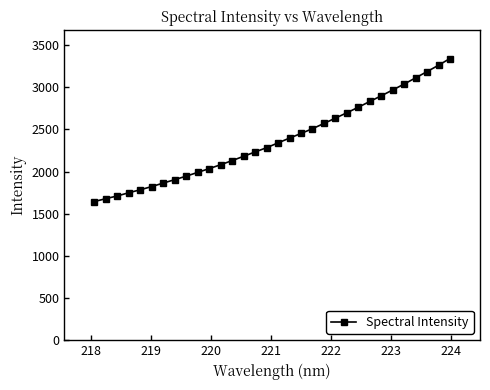

What is the difference between the maximum and minimum values?

1696.1